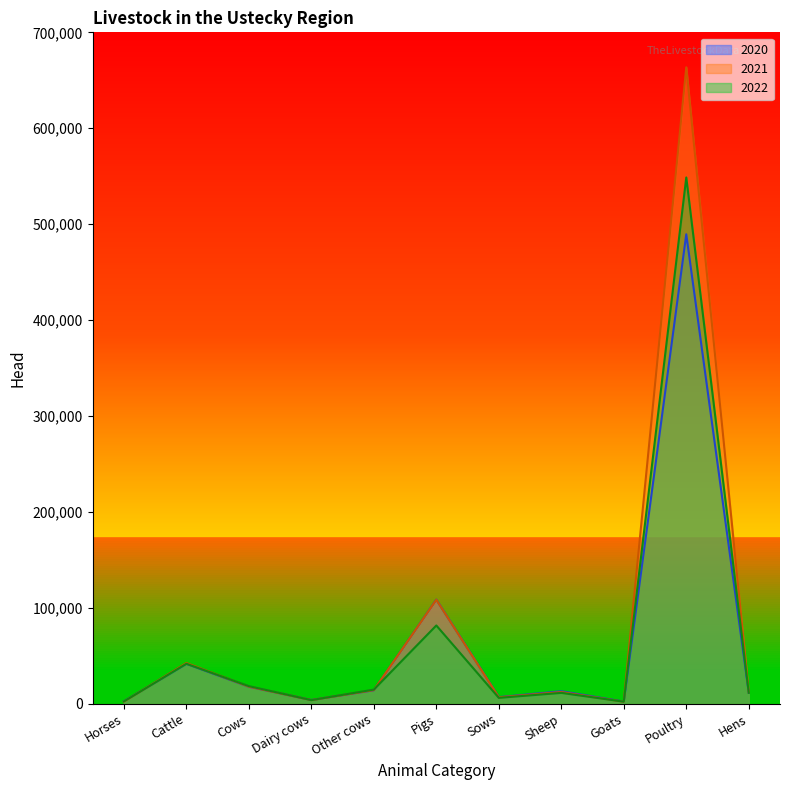

How many values in the 2022 series exceed 11280?

5